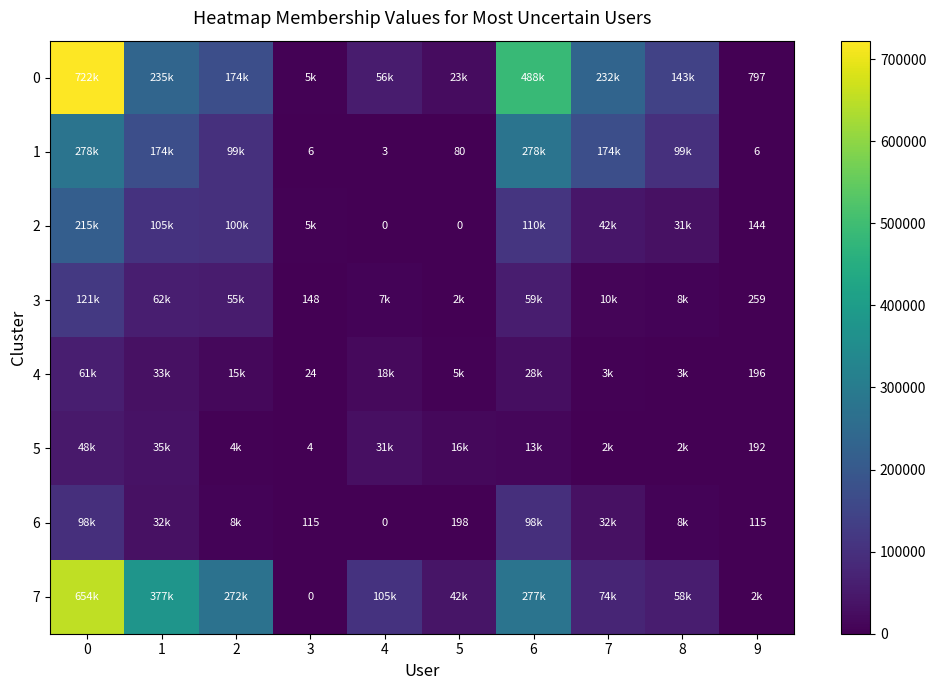

Is it true that 1 equals 124 at 5?

False